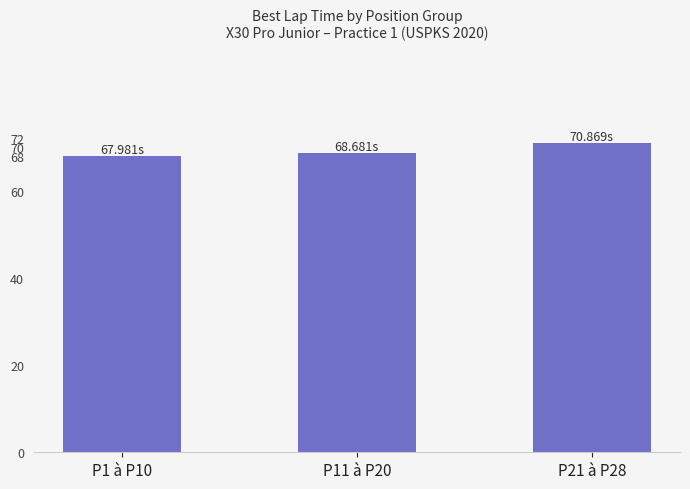

Approximately how many times larger is the value at P11 à P20 compared to P21 à P28?

1.0